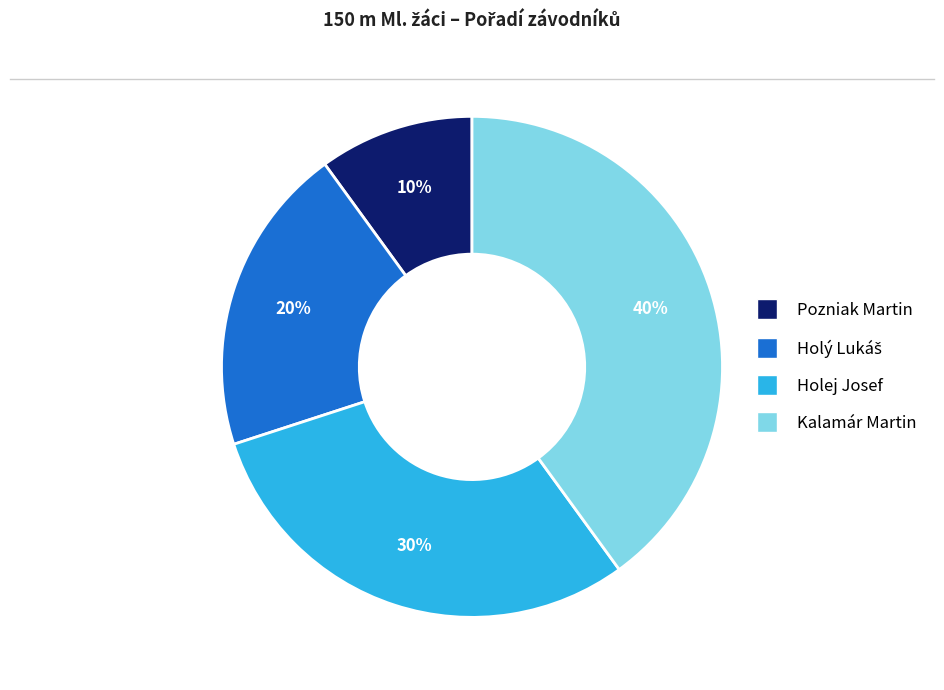

What is the ratio of the value at Pozniak Martin to the value at Holej Josef?

0.3